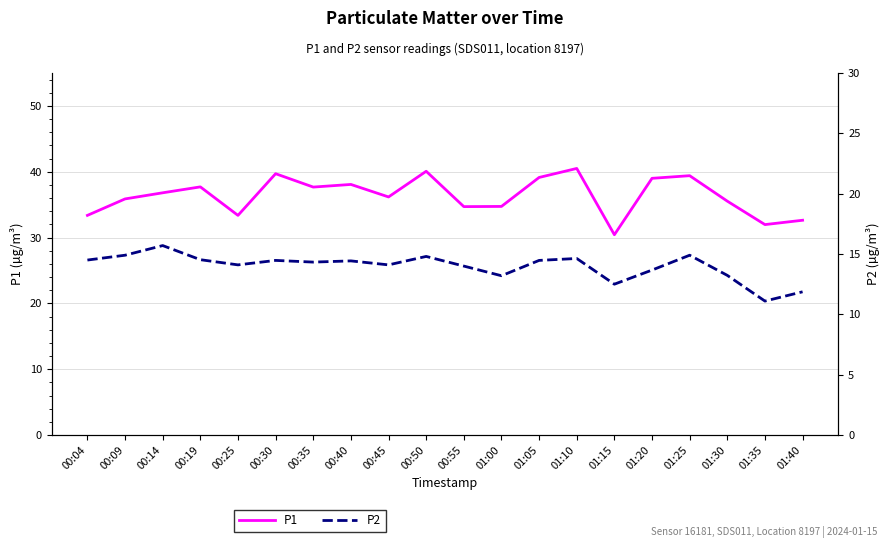

What is the spread (max minus min) of values at 00:45?

22.1